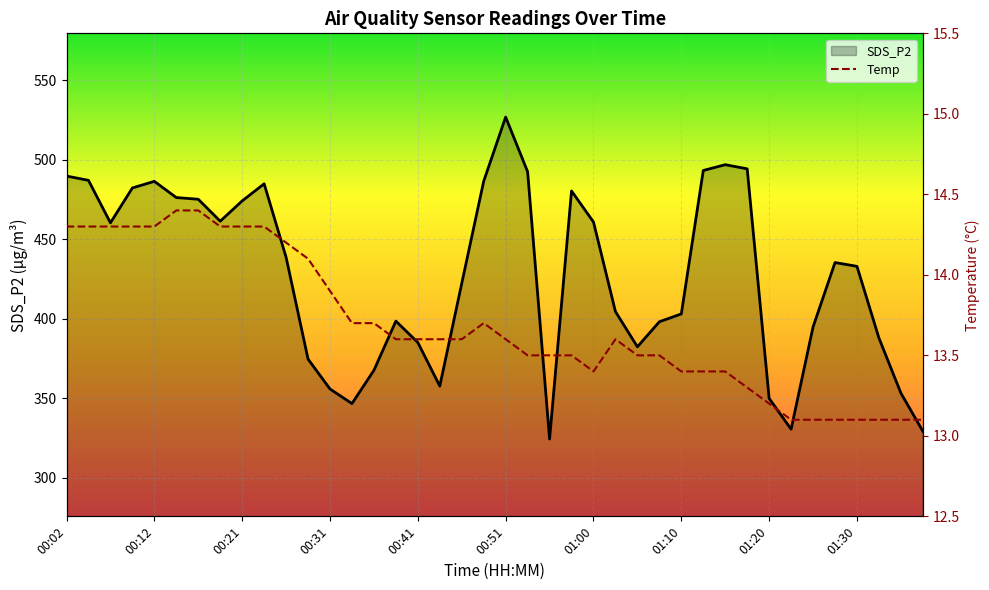

What is the label of the 6th point from the left?

00:14